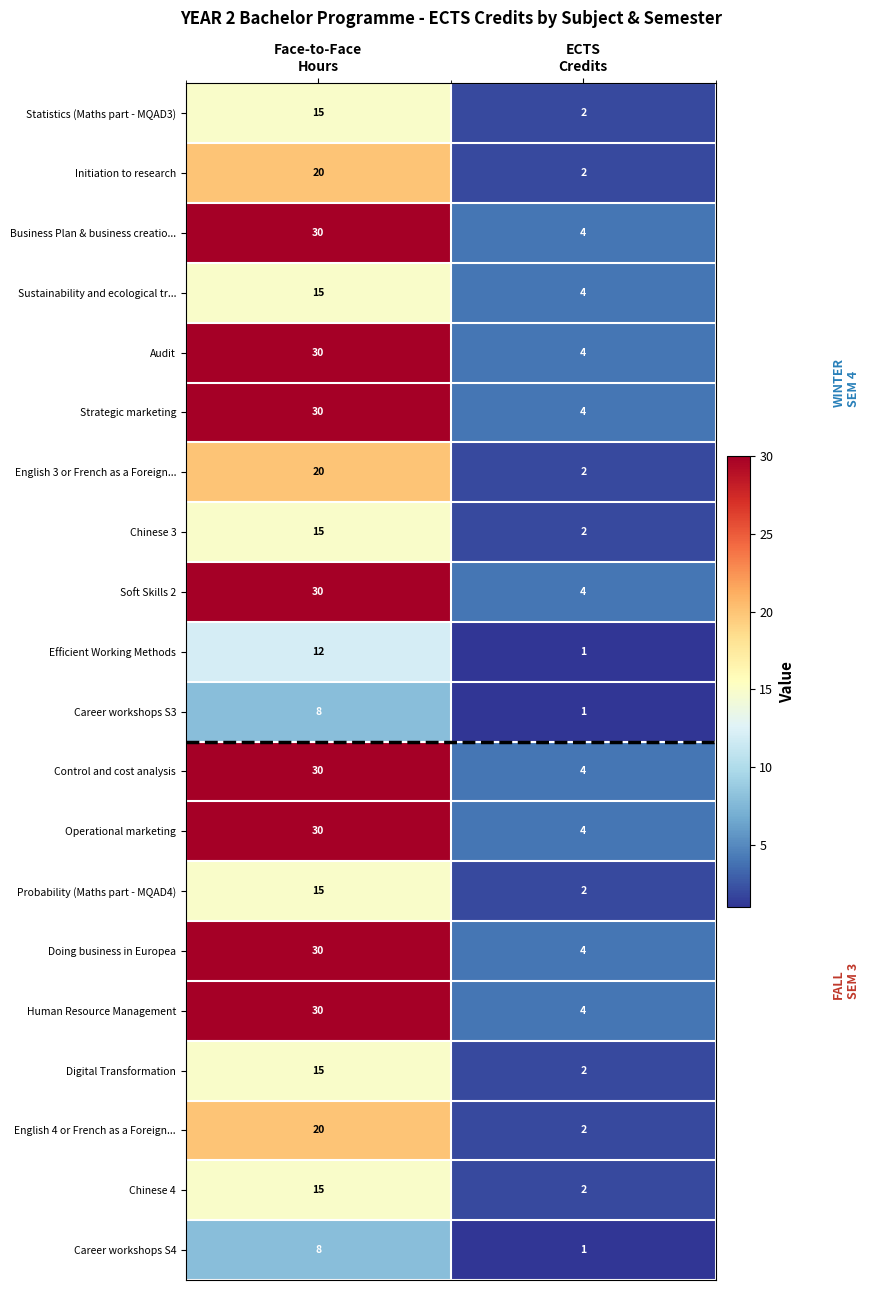

Which label corresponds to the largest value in the chart?

Face-to-Face
Hours